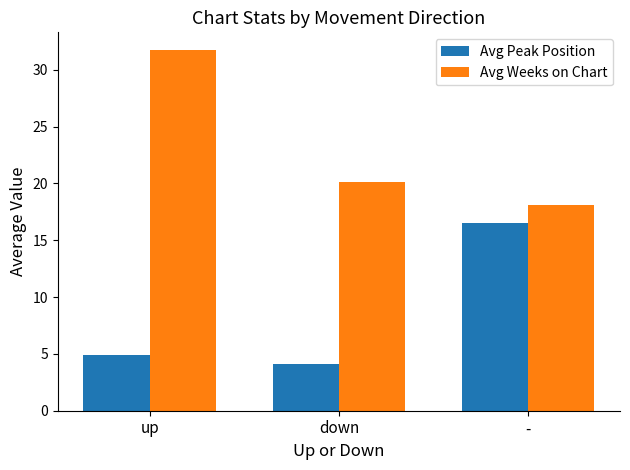

What is the difference between the maximum and minimum values in the Avg Peak Position series?

12.4